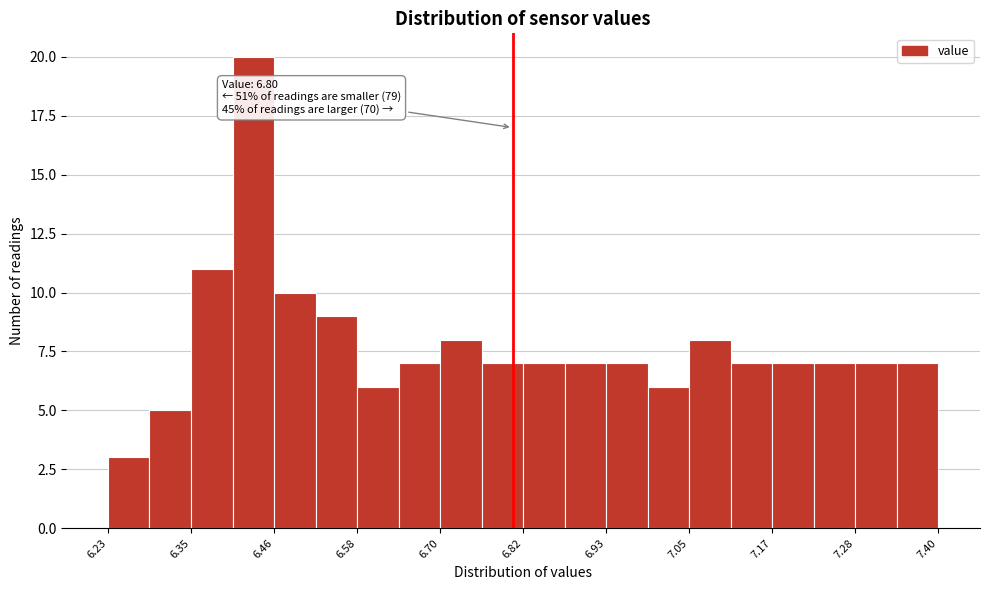

Around what value on the x-axis is the tallest bar? Give the approximate position of its centre, as read against the axis.

6.44